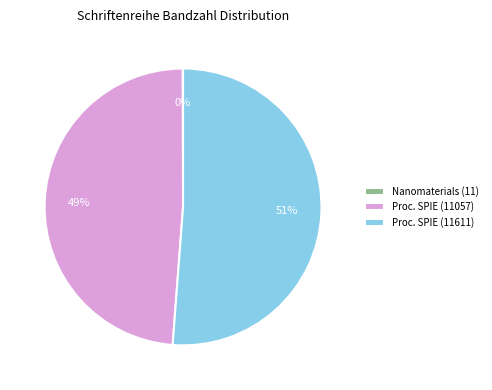

To the nearest percent, what is the difference between the largest and smallest slice percentages?

51%